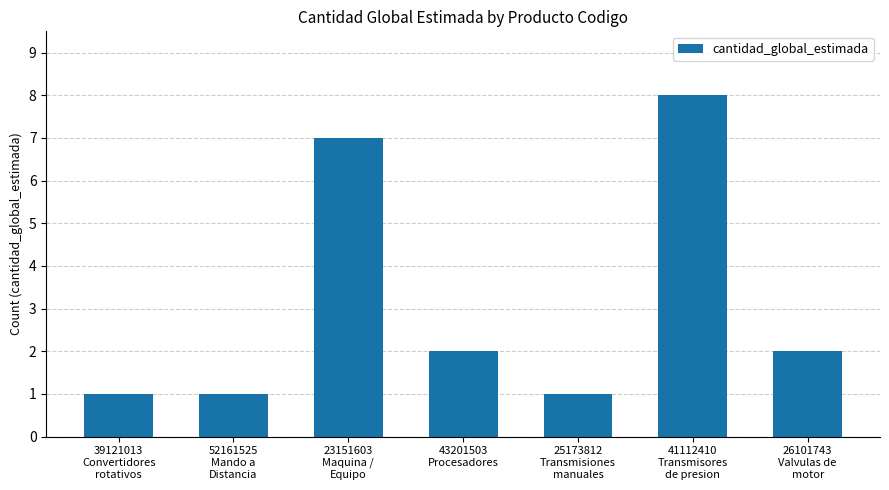

Reading right to left, extract all data points from this chart.

26101743
Valvulas de
motor=2	41112410
Transmisores
de presion=8	25173812
Transmisiones
manuales=1	43201503
Procesadores=2	23151603
Maquina /
Equipo=7	52161525
Mando a
Distancia=1	39121013
Convertidores
rotativos=1